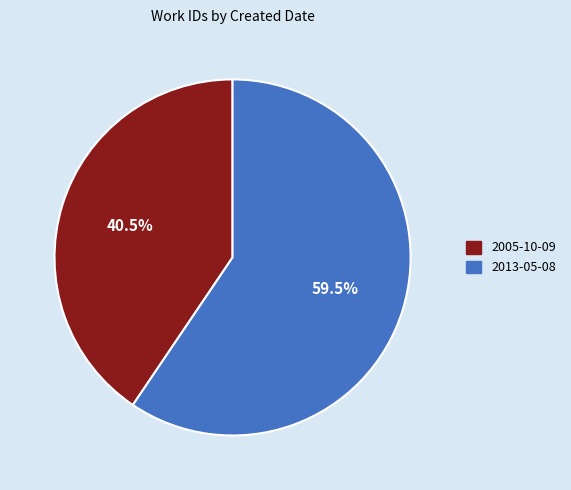

What is the smallest slice in the pie chart?

2005-10-09